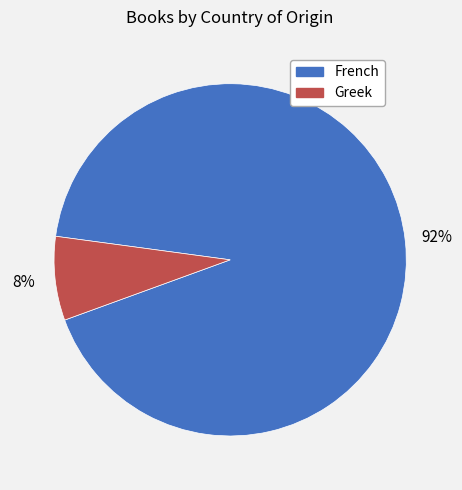

True or false: Greek accounts for 8% of the total.

True